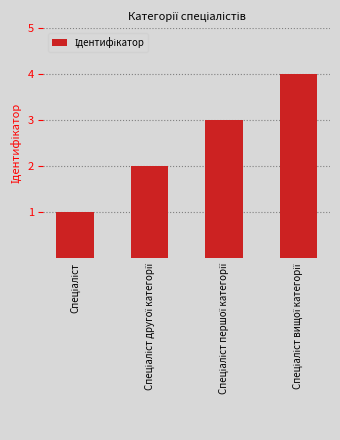

What is the maximum value shown in the chart?

4